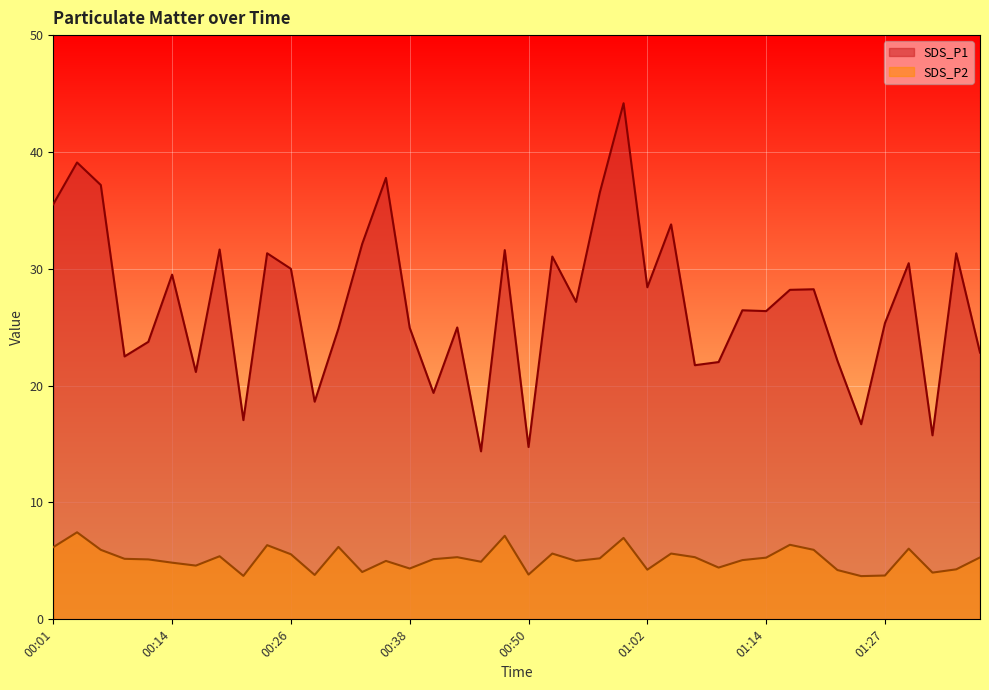

What position from the right is 00:11?

36